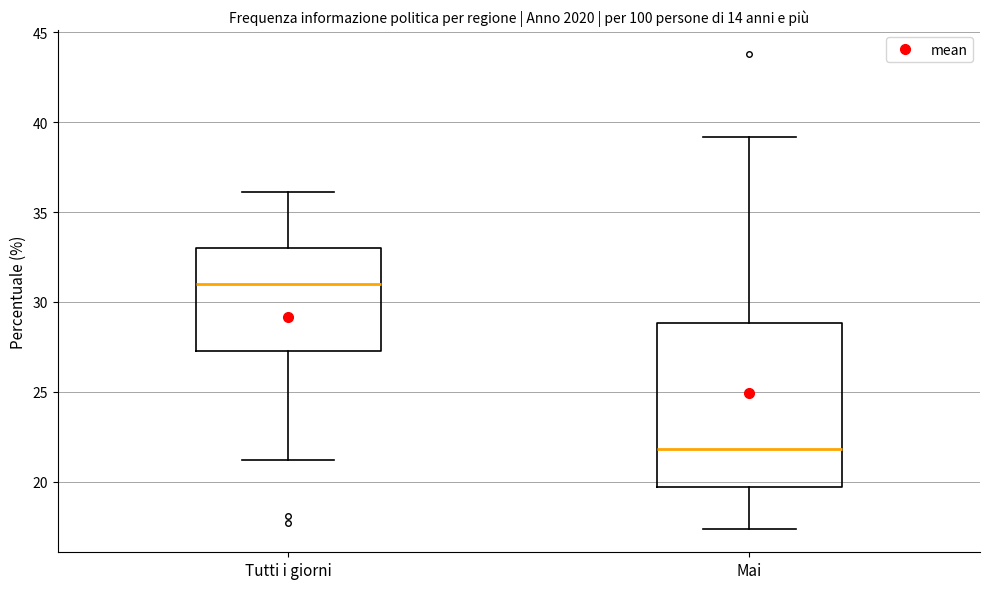

Where does the median line of the box for Tutti i giorni sit on the y-axis? The values are not printed on the chart, so give them approximately, as read against the axis.

31.0